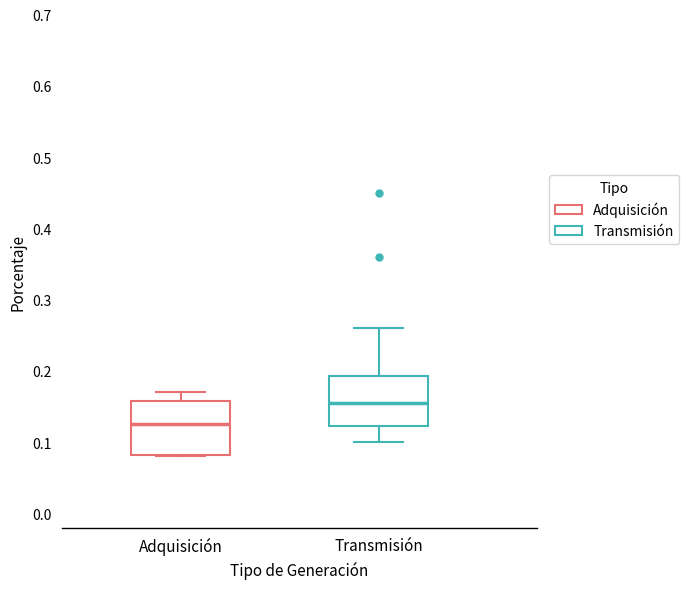

Where is the upper edge of the box for Adquisición on the y-axis? The values are not printed on the chart, so give them approximately, as read against the axis.

0.16